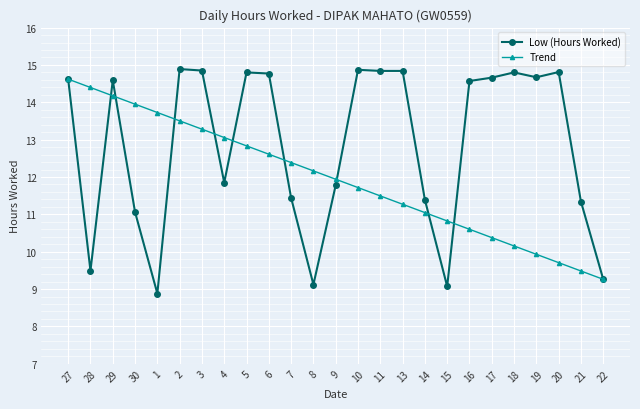

True or false: Low (Hours Worked) and Trend intersect in this chart.

True